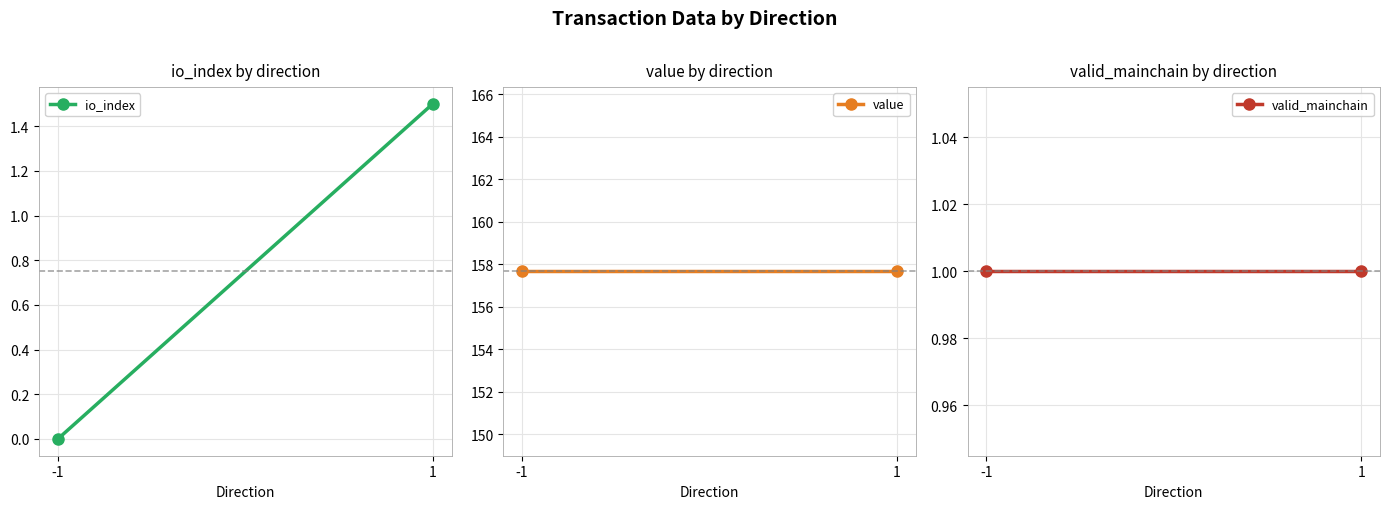

The valid_mainchain series shows 1.5 at 1. True or false?

False